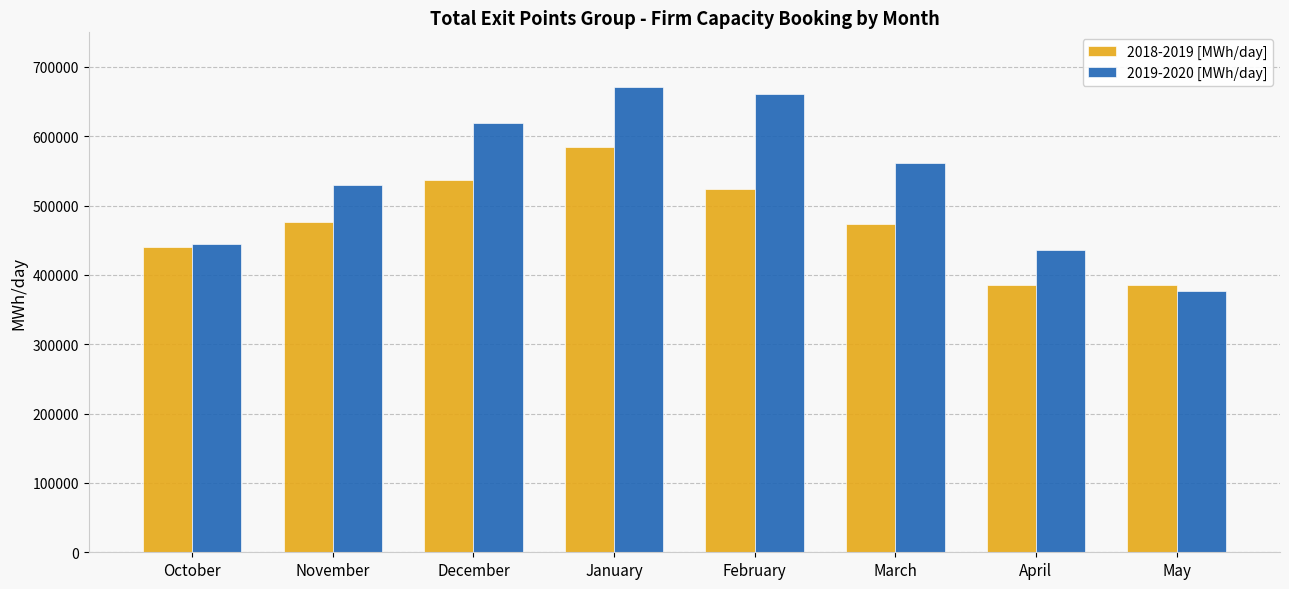

How many groups of bars are there?

8